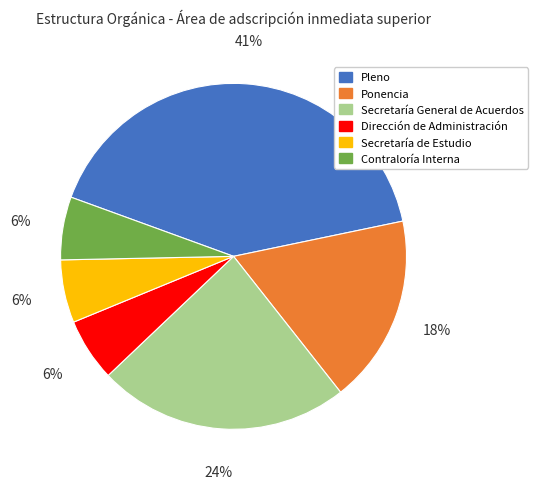

Count the number of slices in the pie.

6